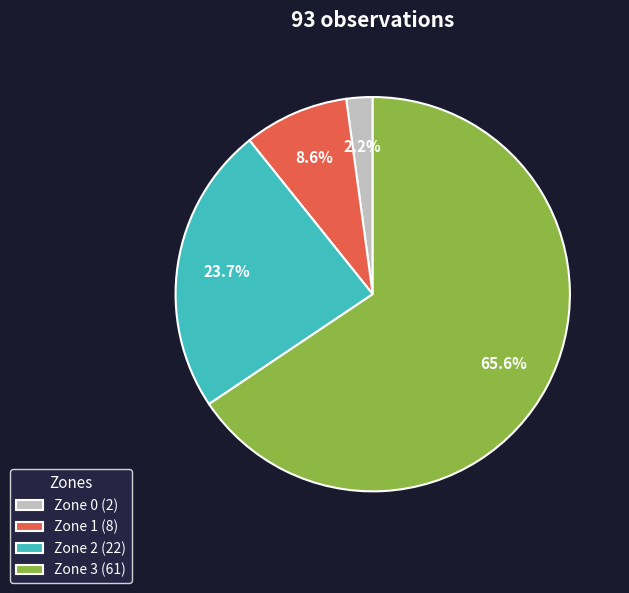

Is there any slice that represents more than half of the pie?

Yes